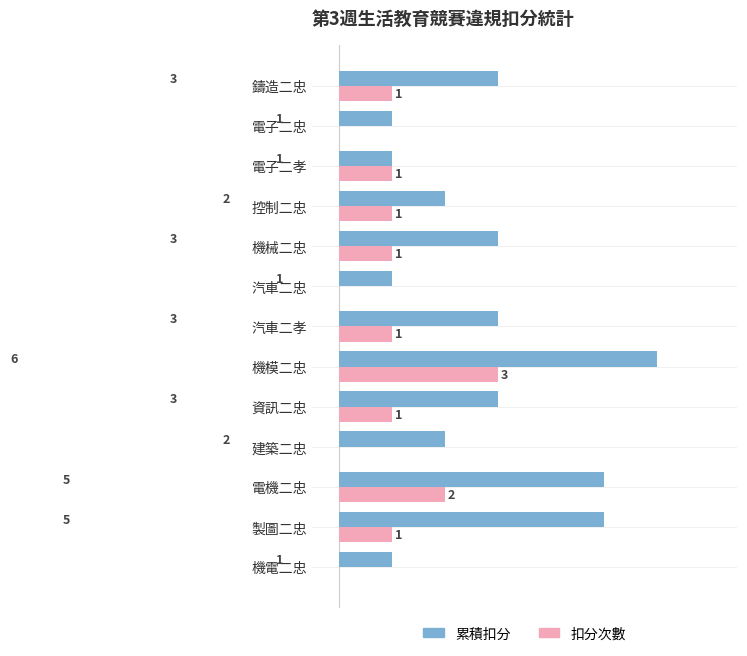

Which category has the highest value across all series?

機模二忠